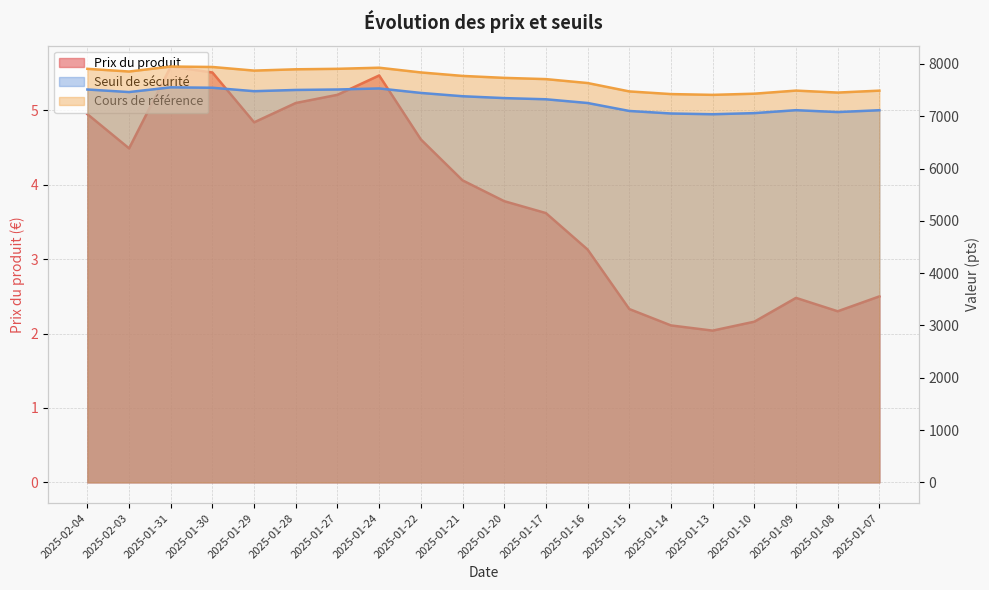

Which label corresponds to the smallest value in the chart?

2025-01-13